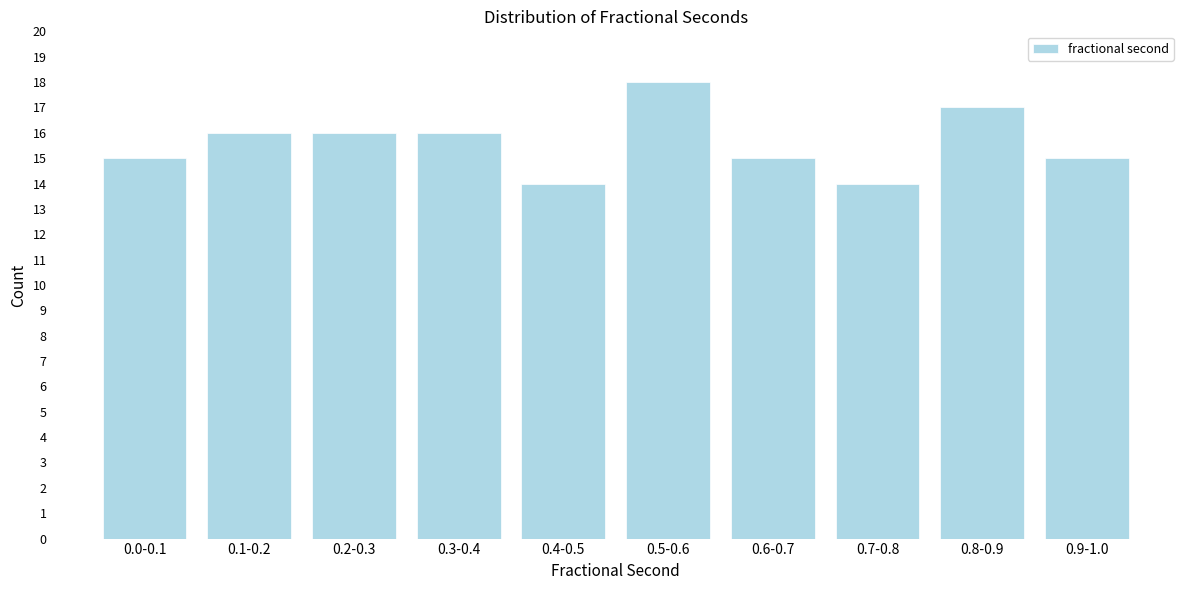

Reading left to right, what are all the values shown in this chart?

0.0-0.1=15	0.1-0.2=16	0.2-0.3=16	0.3-0.4=16	0.4-0.5=14	0.5-0.6=18	0.6-0.7=15	0.7-0.8=14	0.8-0.9=17	0.9-1.0=15